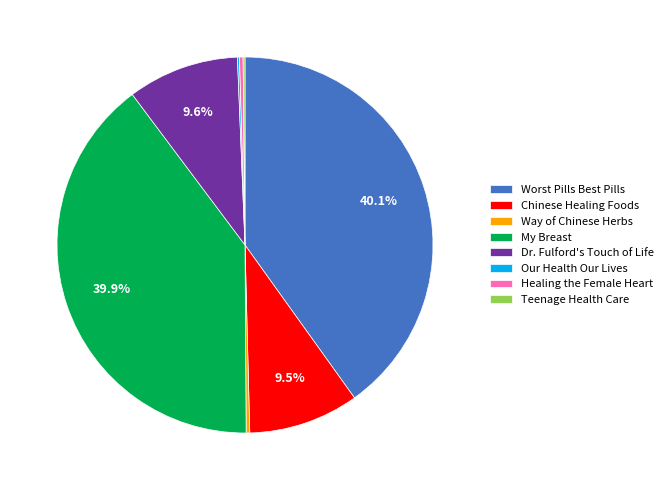

To the nearest percent, what is the difference between the largest and smallest slice percentages?

40%